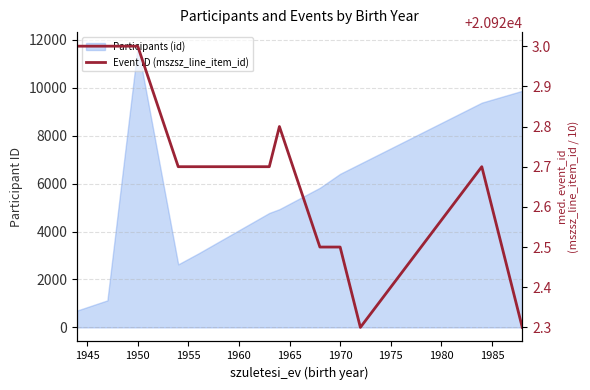

True or false: there are more than 2 points higher than both neighbors.

False